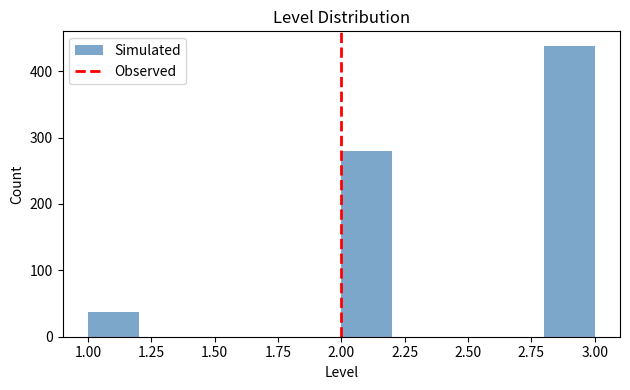

Reading left to right, list every bar in this chart as the range it spans on the x-axis followed by its height. The values are not printed on the chart, so give them approximately, as read against the axis.

1.0 to 1.2: 40
1.2 to 1.4: 0
1.4 to 1.6: 0
1.6 to 1.8: 0
1.8 to 2.0: 0
2.0 to 2.2: 280
2.2 to 2.4: 0
2.4 to 2.6: 0
2.6 to 2.8: 0
2.8 to 3.0: 440